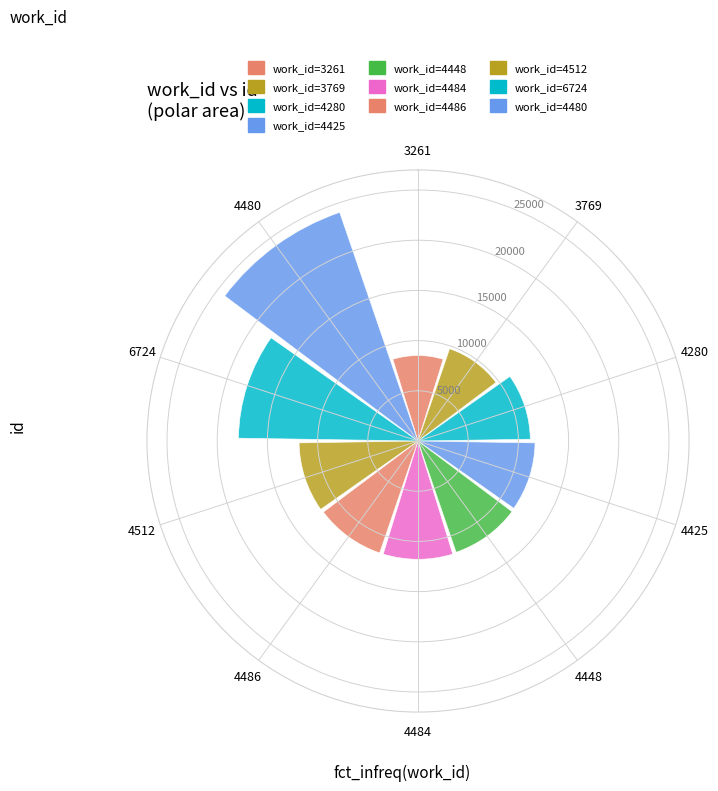

What is the label of the 9th bar from the left?

6724